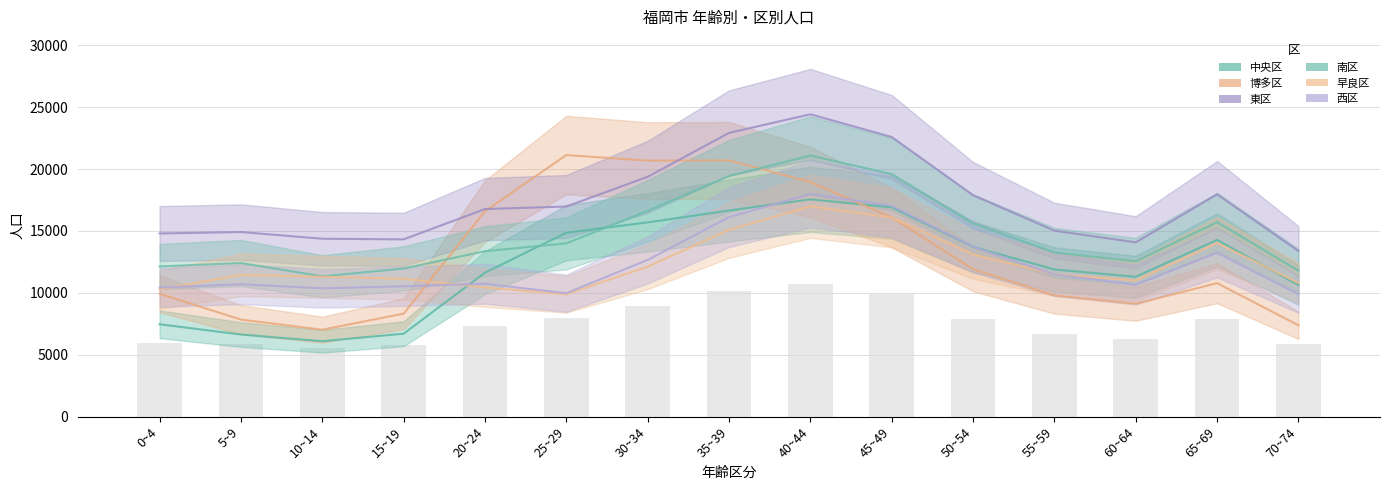

Reading right to left, extract all data points from this chart.

中央区: 70~74=10637	65~69=14277	60~64=11299	55~59=11892	50~54=13719	45~49=16904	40~44=17551	35~39=16648	30~34=15692	25~29=14856	20~24=11632	15~19=6707	10~14=6099	5~9=6639	0~4=7468
博多区: 70~74=7386	65~69=10789	60~64=9119	55~59=9791	50~54=11919	45~49=16092	40~44=18949	35~39=20691	30~34=20676	25~29=21125	20~24=16595	15~19=8326	10~14=7029	5~9=7842	0~4=9930
東区: 70~74=13379	65~69=17956	60~64=14078	55~59=15023	50~54=17882	45~49=22585	40~44=24418	35~39=22913	30~34=19372	25~29=16972	20~24=16767	15~19=14321	10~14=14371	5~9=14913	0~4=14796
南区: 70~74=11788	65~69=15714	60~64=12553	55~59=13257	50~54=15607	45~49=19589	40~44=21085	35~39=19433	30~34=16622	25~29=13996	20~24=13367	15~19=11964	10~14=11341	5~9=12409	0~4=12134
早良区: 70~74=10808	65~69=14024	60~64=11005	55~59=11498	50~54=13107	45~49=16082	40~44=16987	35~39=15093	30~34=12125	25~29=9889	20~24=10436	15~19=11139	10~14=11304	5~9=11459	0~4=10271
西区: 70~74=9883	65~69=13239	60~64=10659	55~59=11478	50~54=13730	45~49=17039	40~44=17982	35~39=16117	30~34=12662	25~29=9973	20~24=10738	15~19=10533	10~14=10369	5~9=10701	0~4=10431